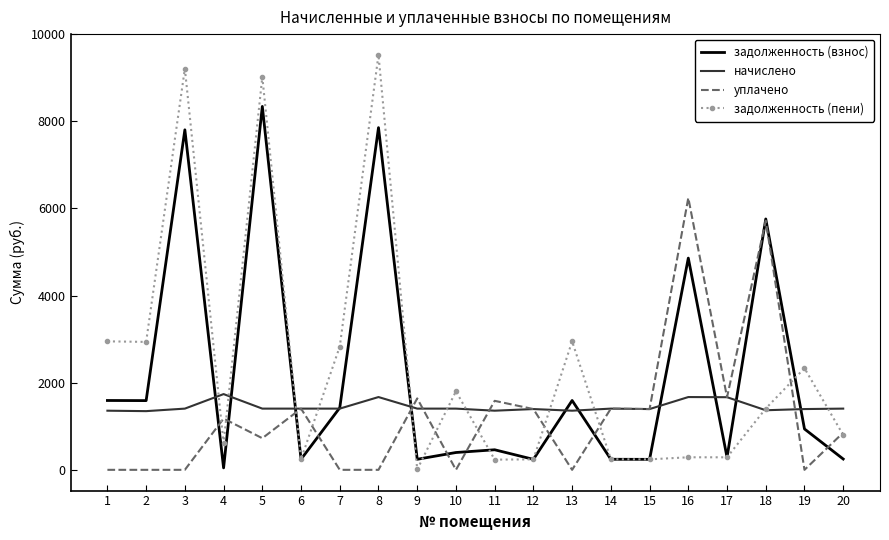

The уплачено series shows -3591.6 at 10. True or false?

False